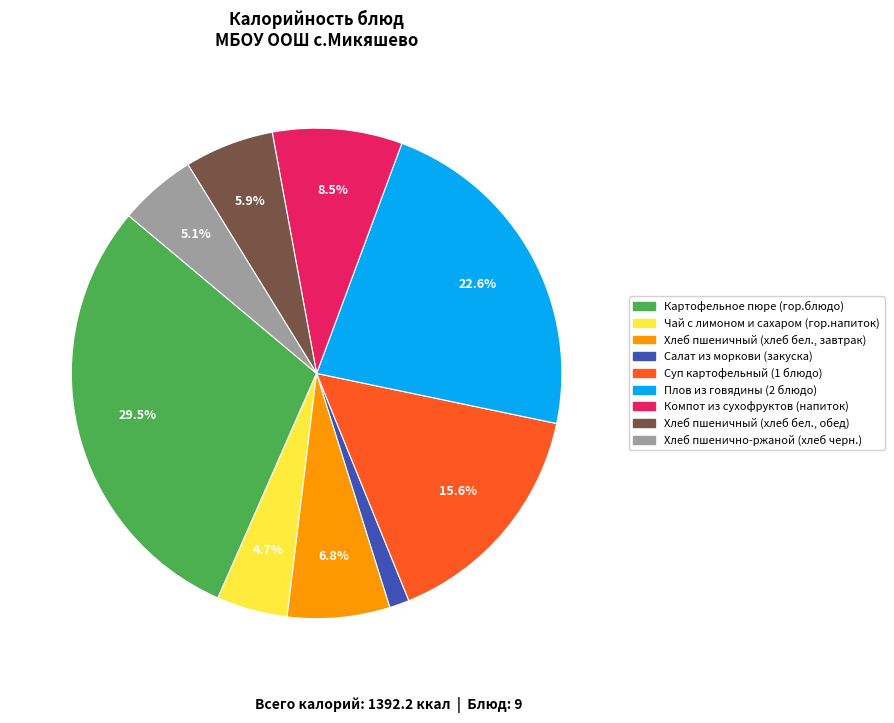

Combined, do Картофельное пюре (гор.блюдо) and Суп картофельный (1 блюдо) account for over 50%?

No